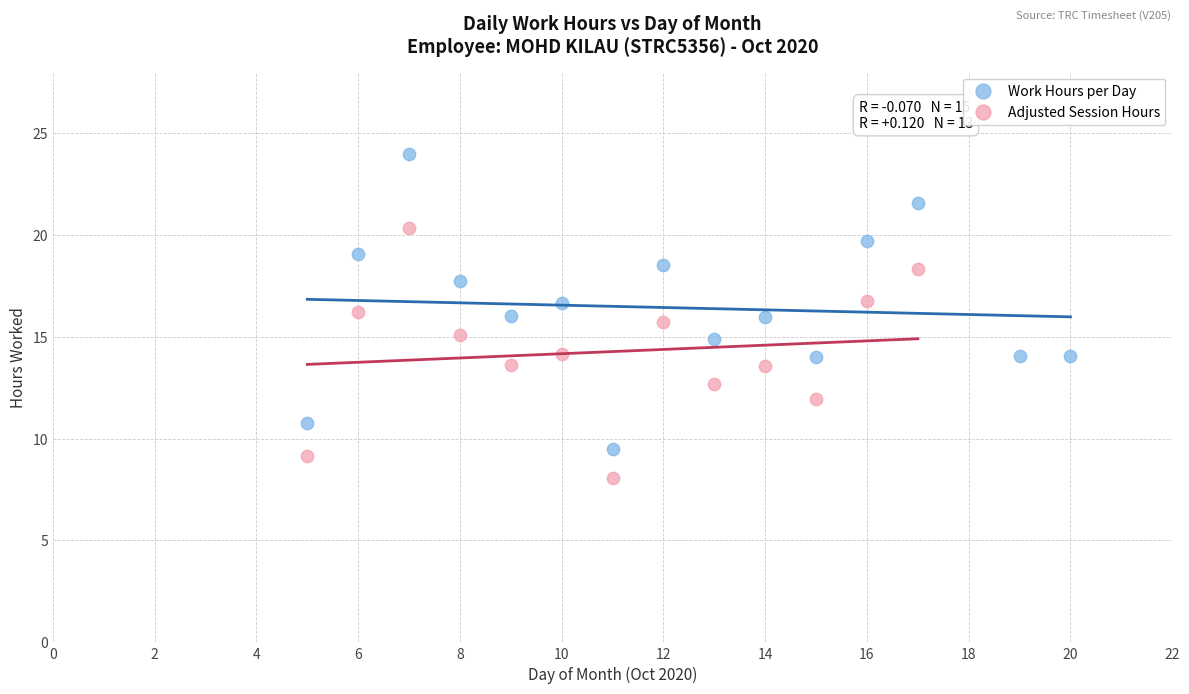

Which series contains the lowest Y value?

Adjusted Session Hours